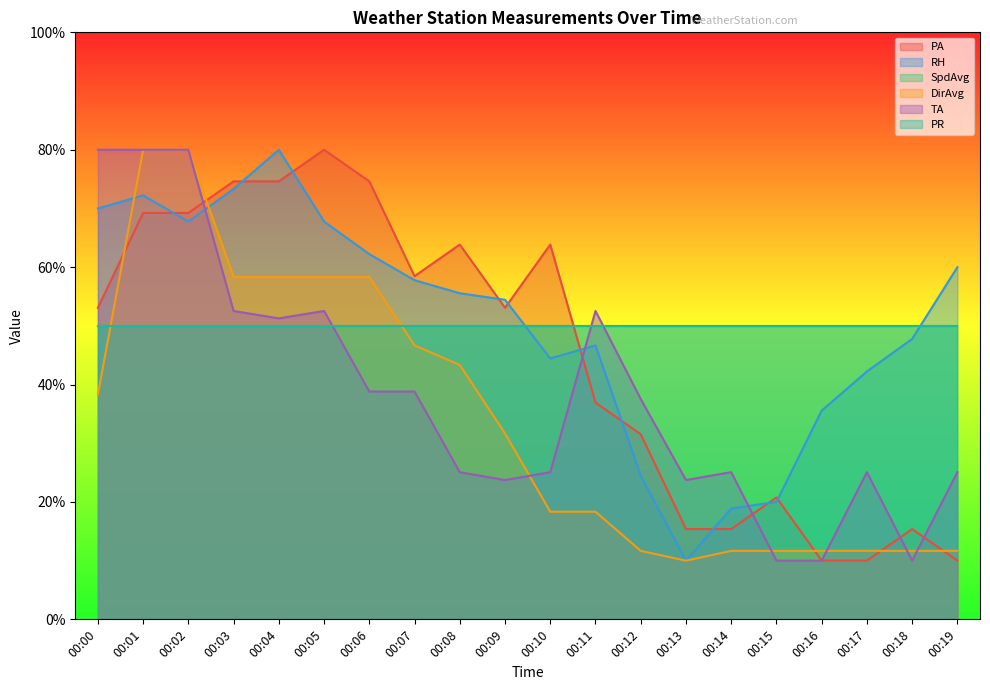

Does the chart have visible grid lines?

No